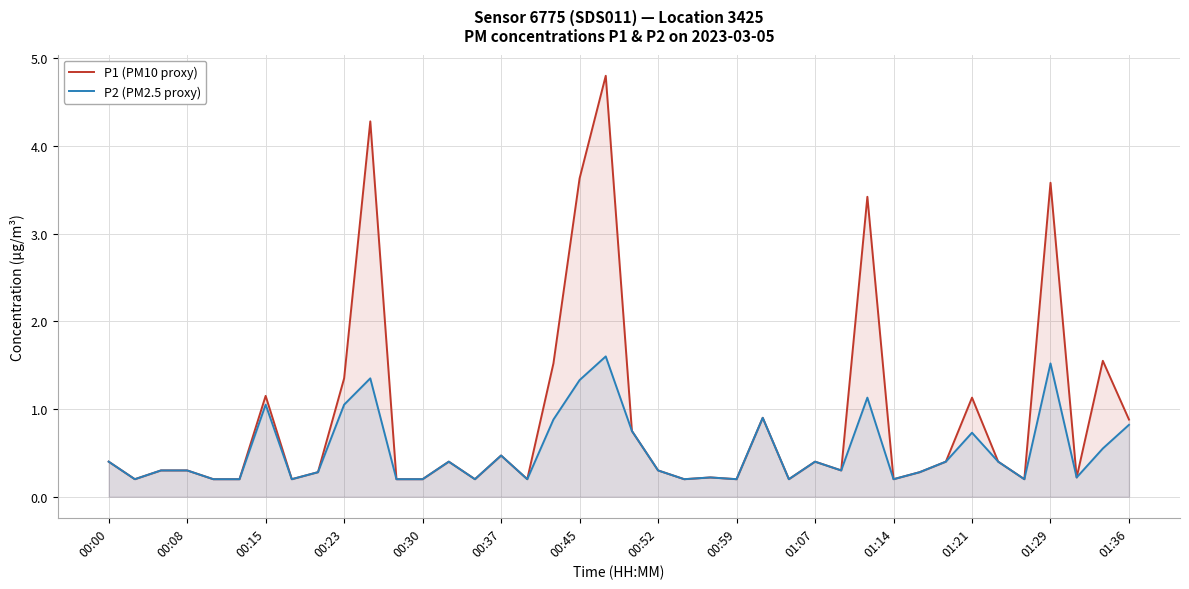

What is the lowest value of the P1 (PM10 proxy) series?

0.2